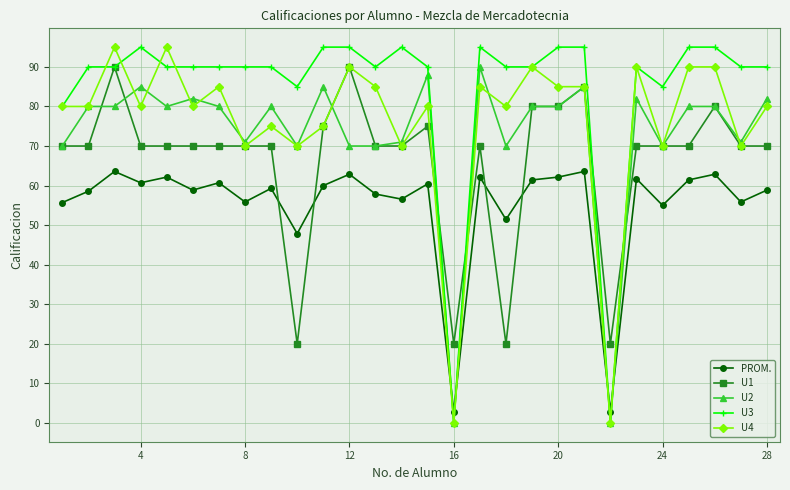

True or false: U4 has more than 2 interior local peaks.

True